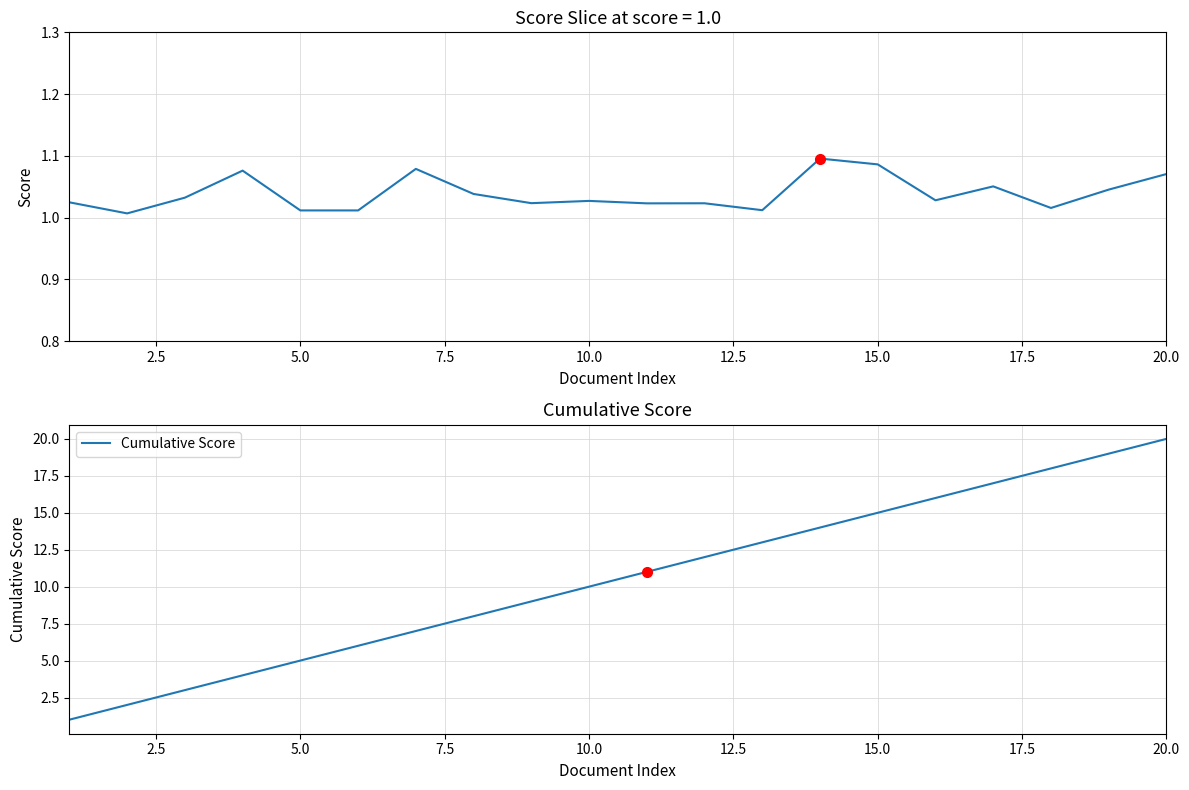

What is the highest value of the Cumulative Score series?

20